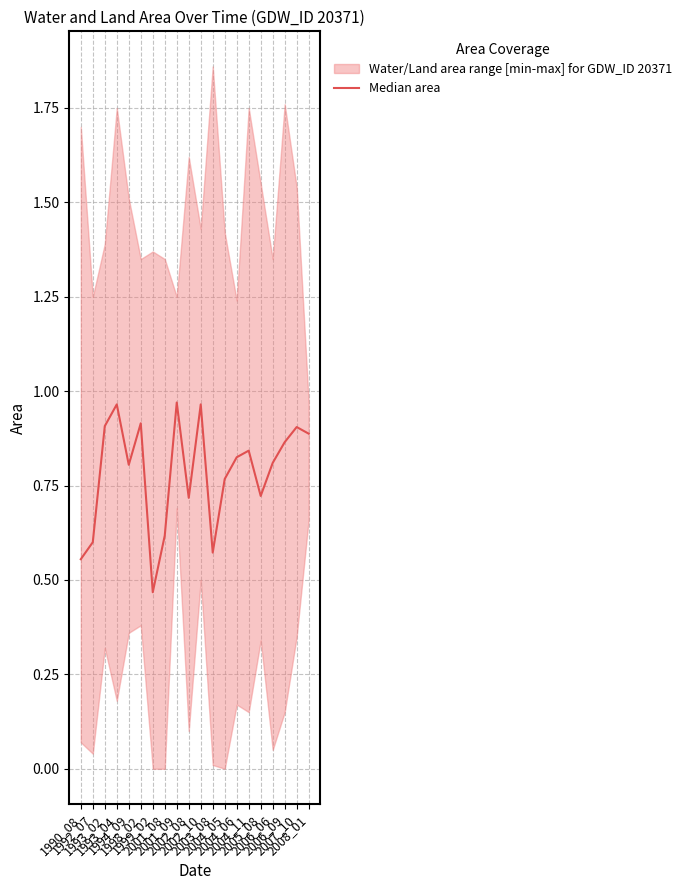

What is the sum of all values?

15.7